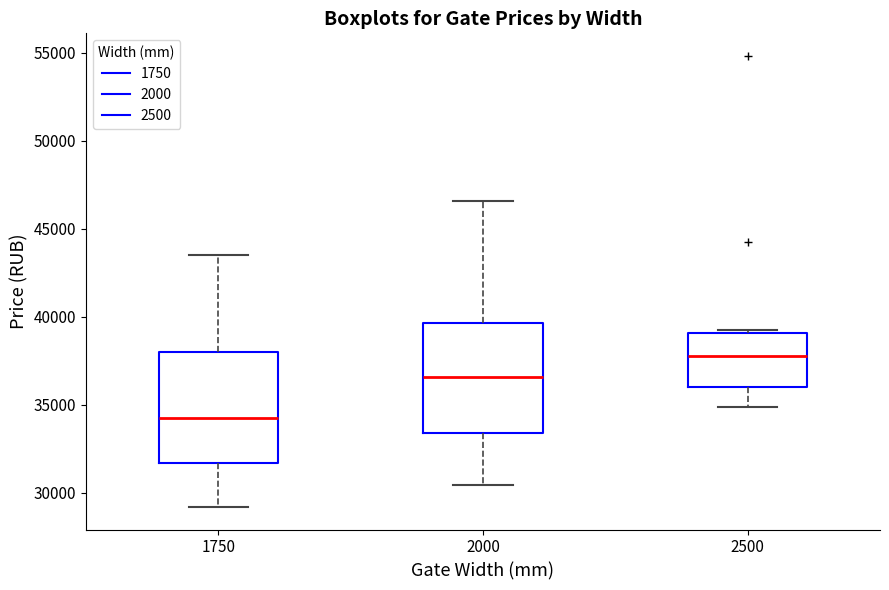

Where does the median line of the box at x = 2000 sit on the y-axis? The values are not printed on the chart, so give them approximately, as read against the axis.

36500